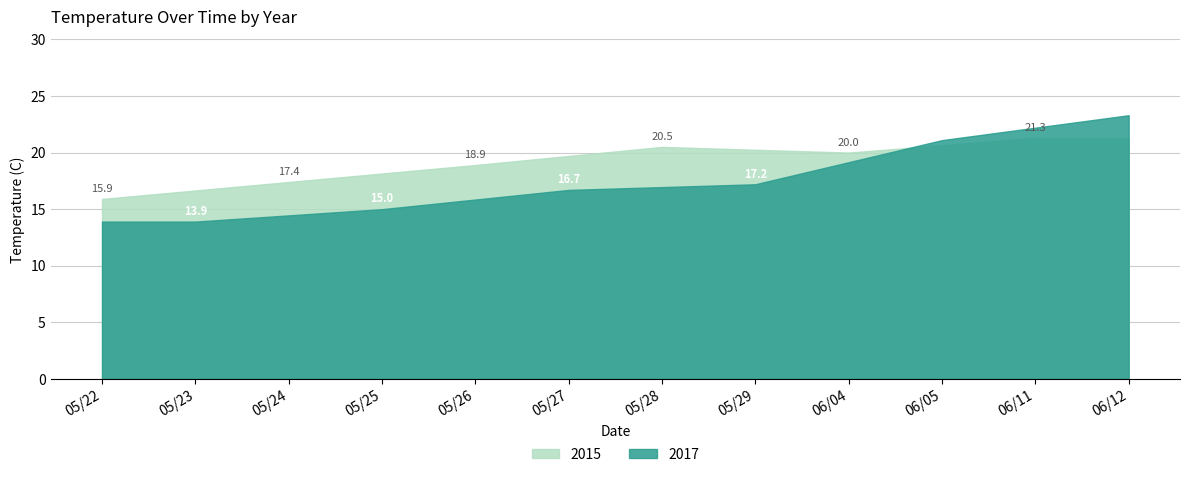

What position from the left is 06/12?

12